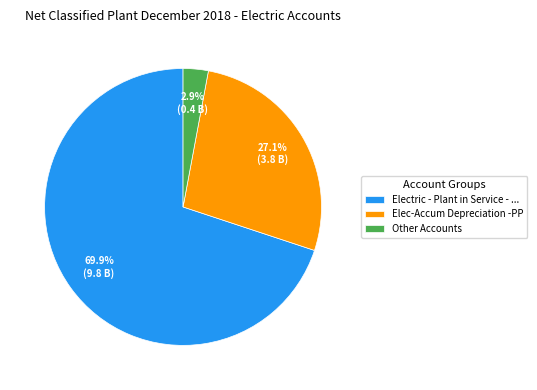

Which has a higher value, Other Accounts or Electric - Plant in Service - ...?

Electric - Plant in Service - ...